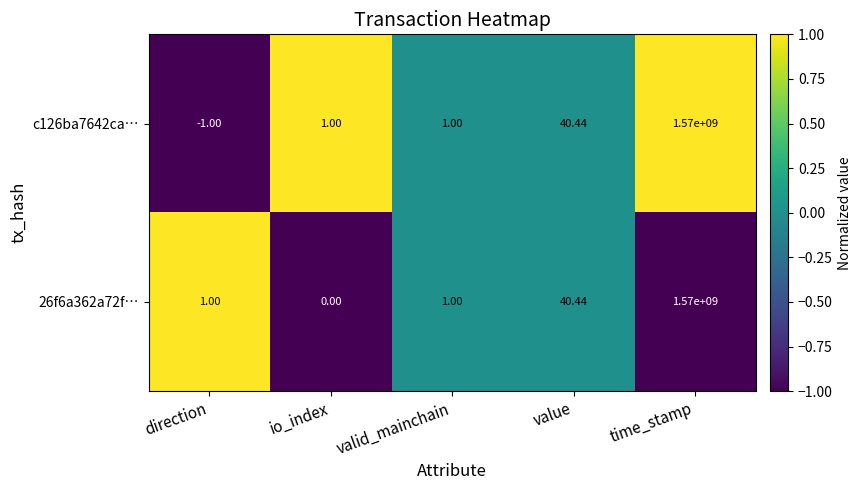

Which series has the largest range (max minus min)?

c126ba7642ca…